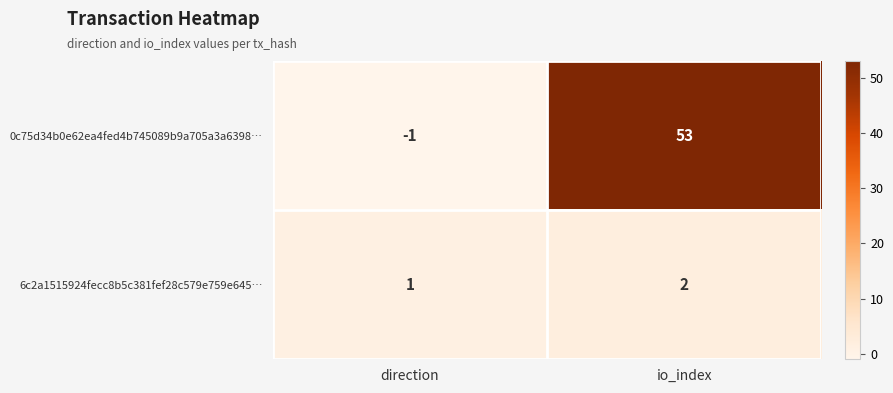

How many categories are shown in the chart?

2